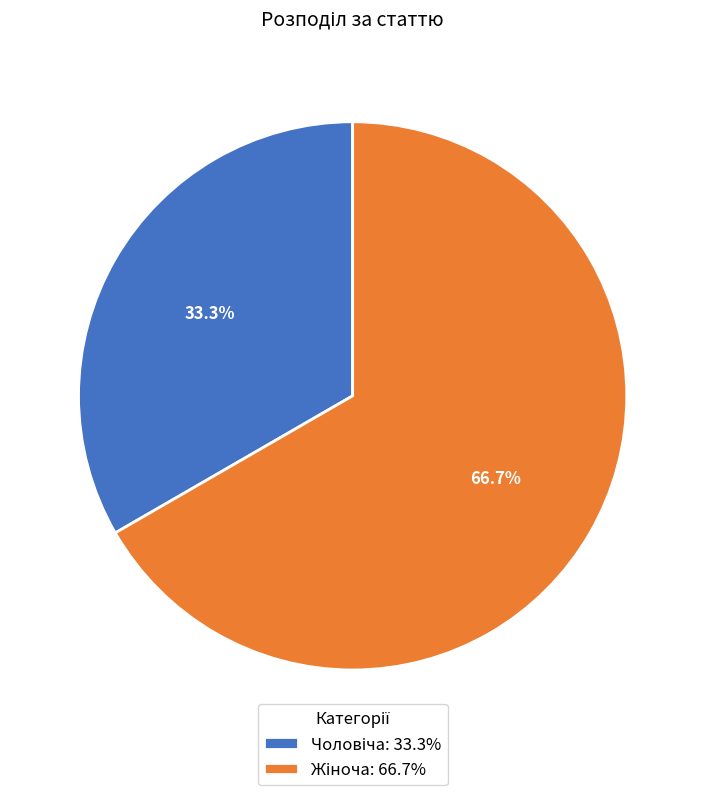

Is there a majority slice in this chart?

Yes